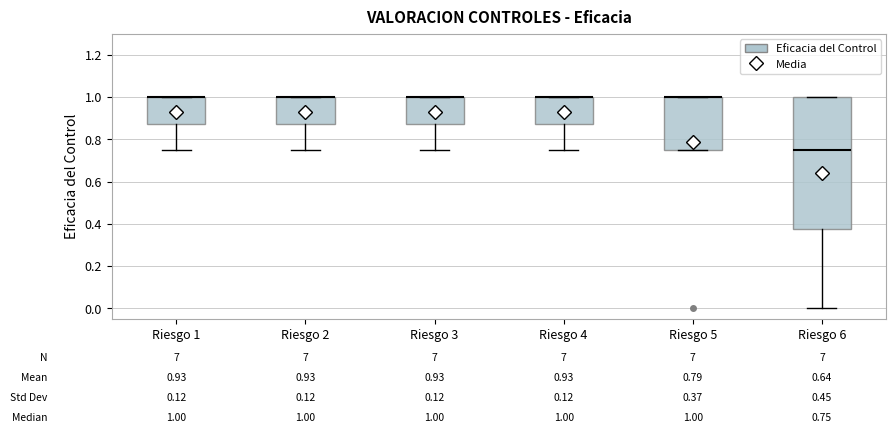

Which box is the tallest, from its lower edge to its upper edge?

Riesgo 6